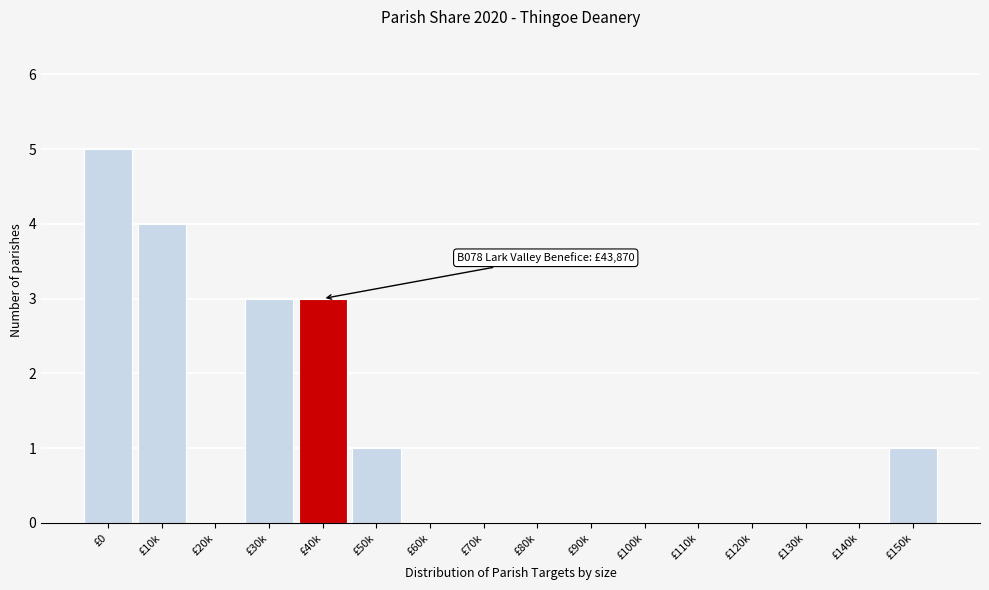

Reading right to left, list all the values displayed in this chart.

£150k=1	£140k=0	£130k=0	£120k=0	£110k=0	£100k=0	£90k=0	£80k=0	£70k=0	£60k=0	£50k=1	£40k=3	£30k=3	£20k=0	£10k=4	£0=5